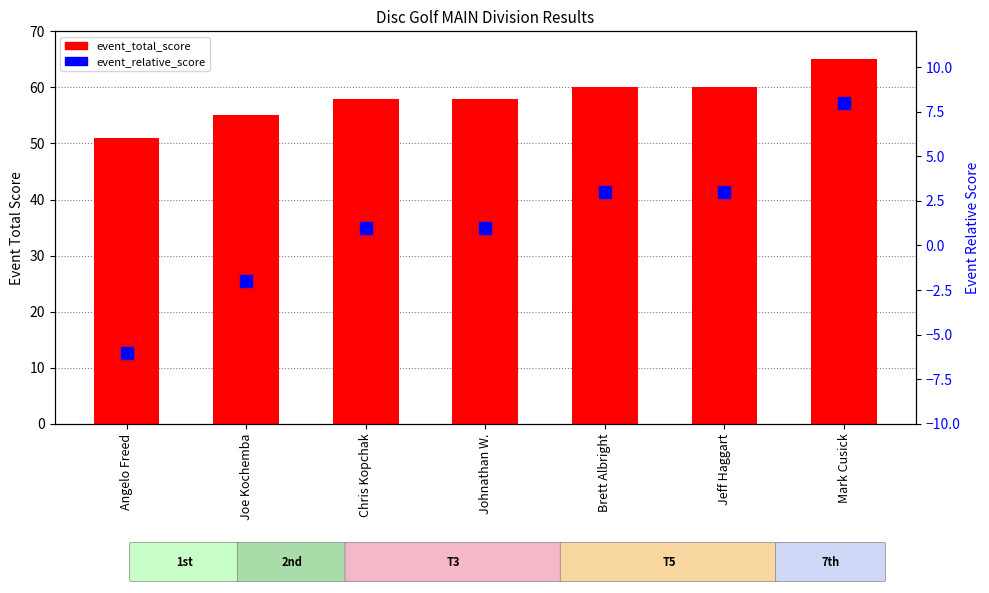

What is the sum of all event_relative_score values?

8